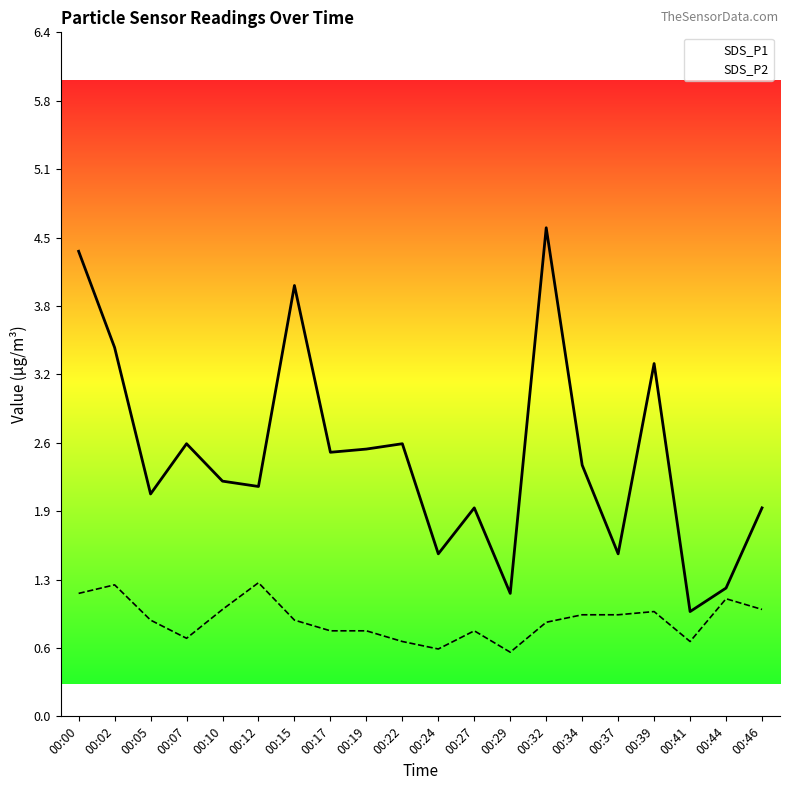

In SDS_P1, how many points are lower than both neighbors (excluding endpoints)?

7